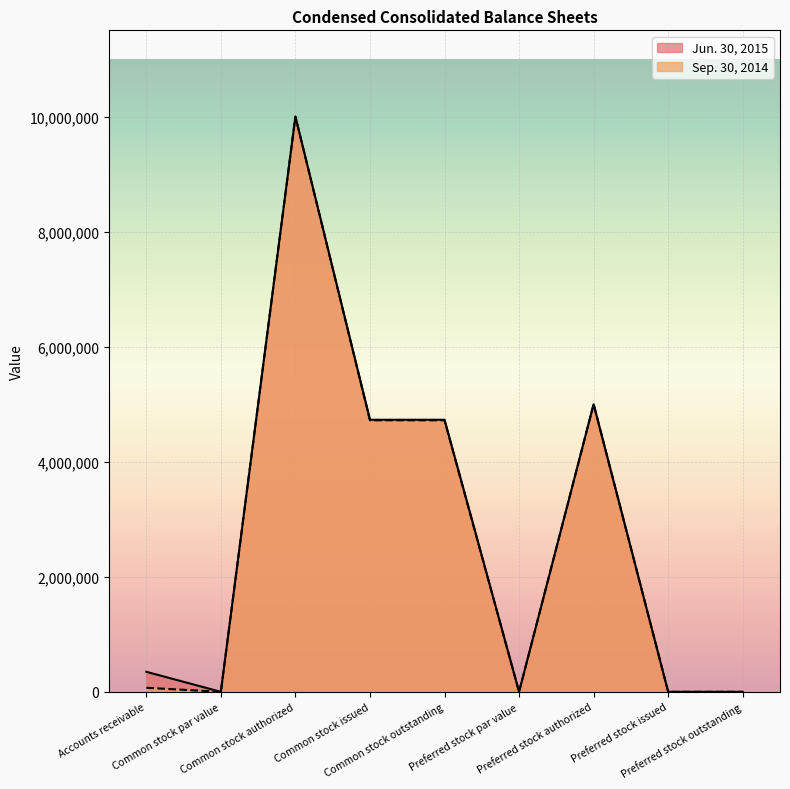

True or false: Jun. 30, 2015 and Sep. 30, 2014 cross at least once.

False